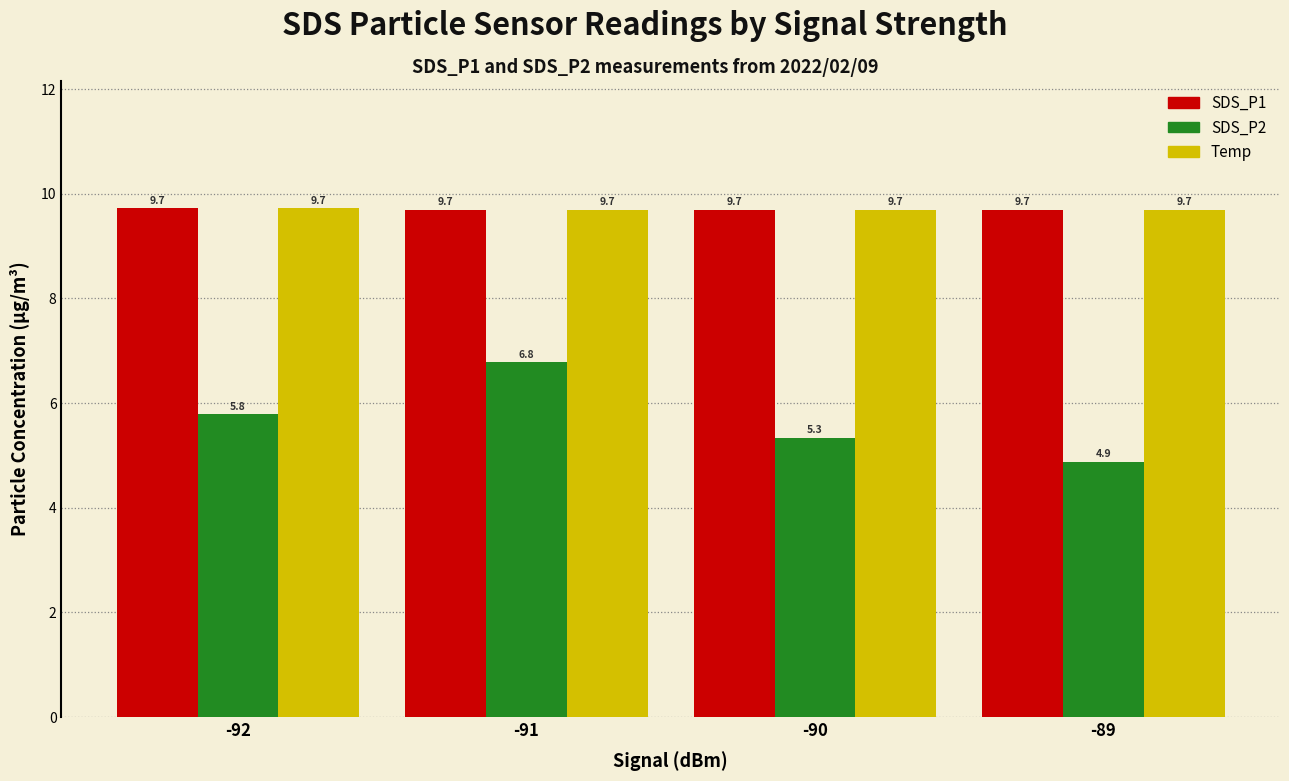

Where does the SDS_P2 series first go above 5?

-92